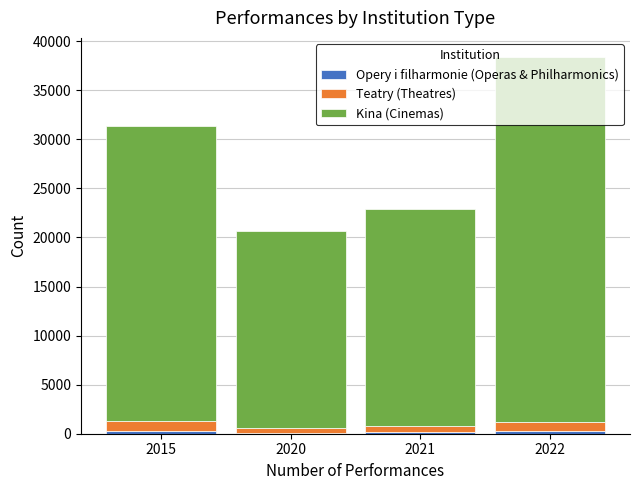

At which category is the sum across all series the highest?

2022